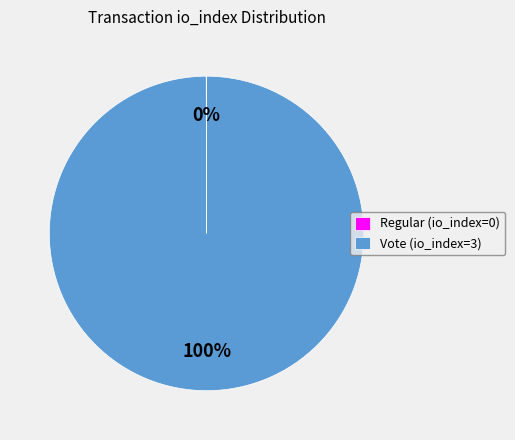

To the nearest percent, what is the difference between the largest and smallest slice percentages?

100%